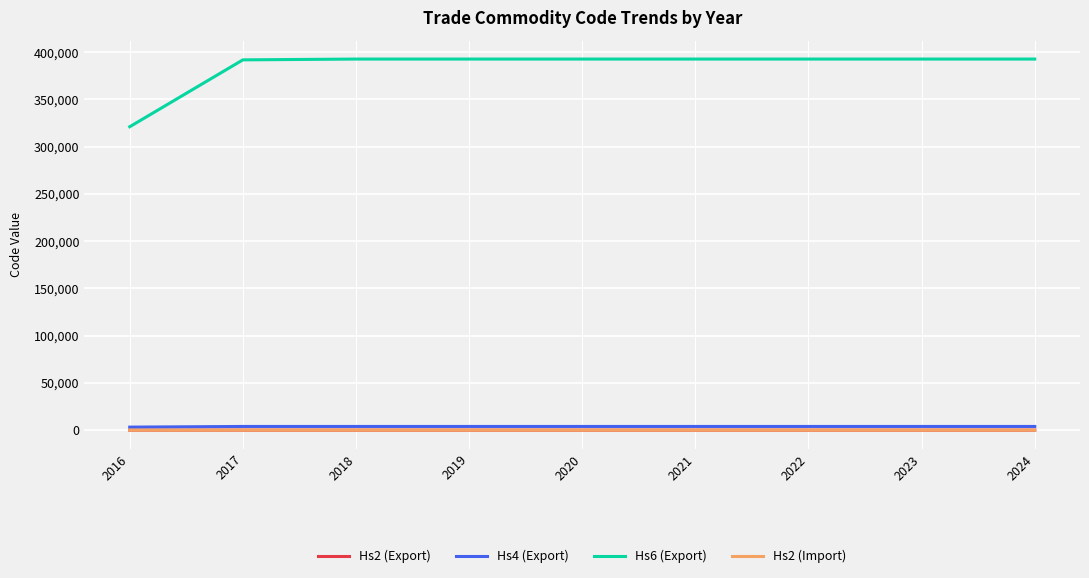

What is the average value of the Hs4 (Export) series?

3845